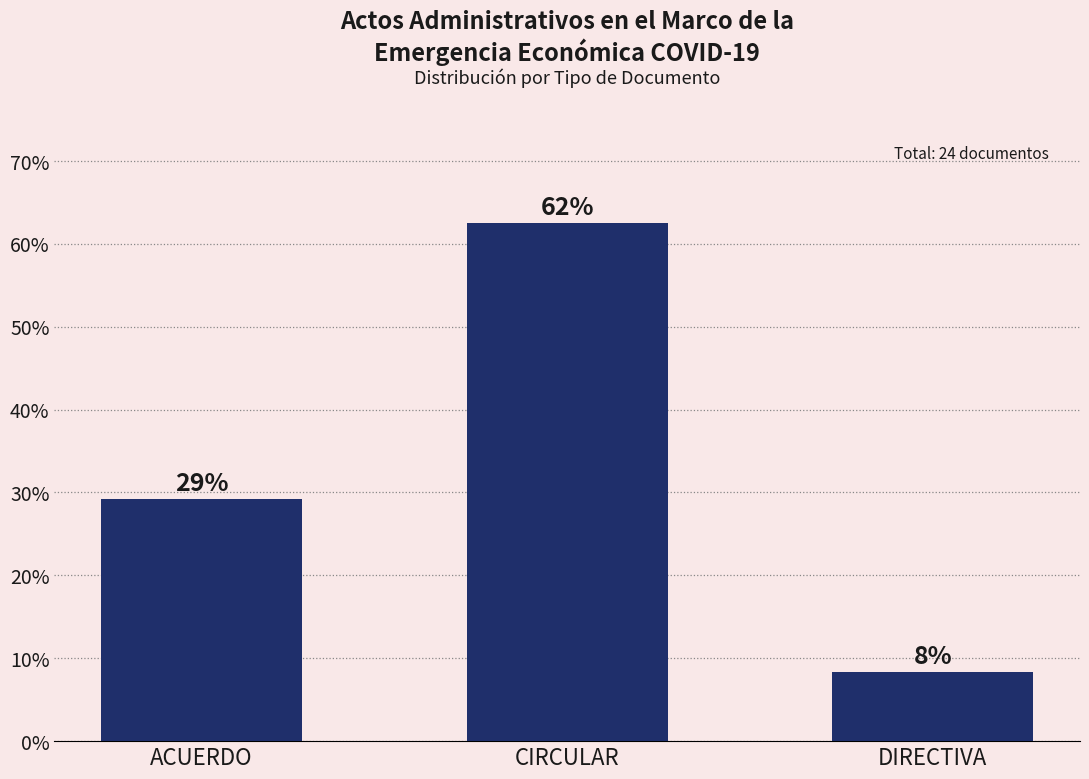

Are the bars horizontal?

No